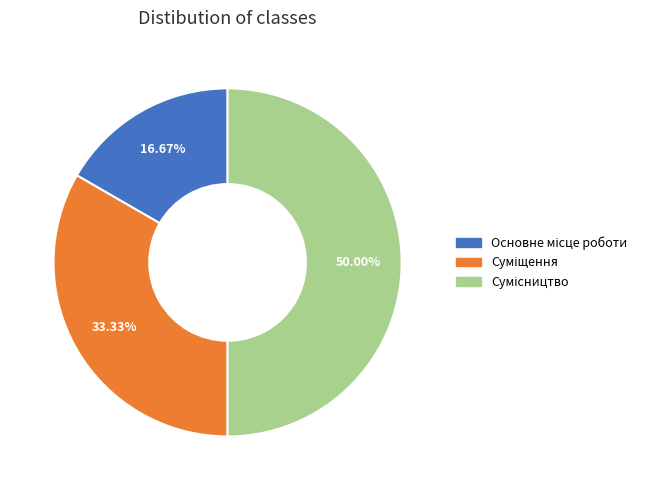

To the nearest percent, what is the combined percentage of Основне місце роботи and Сумісництво?

67%